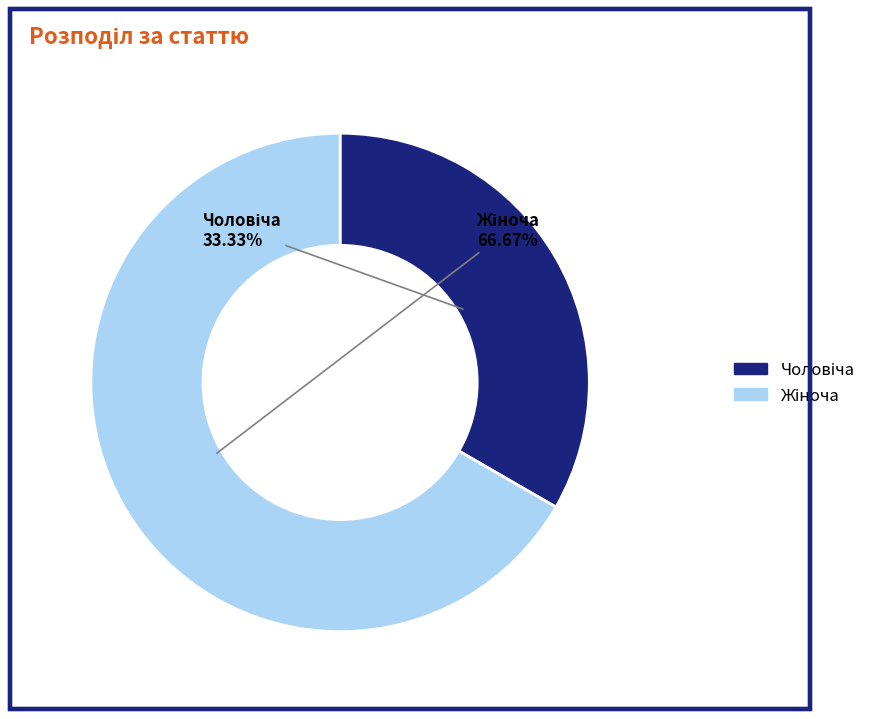

How many slices are in this pie chart?

2